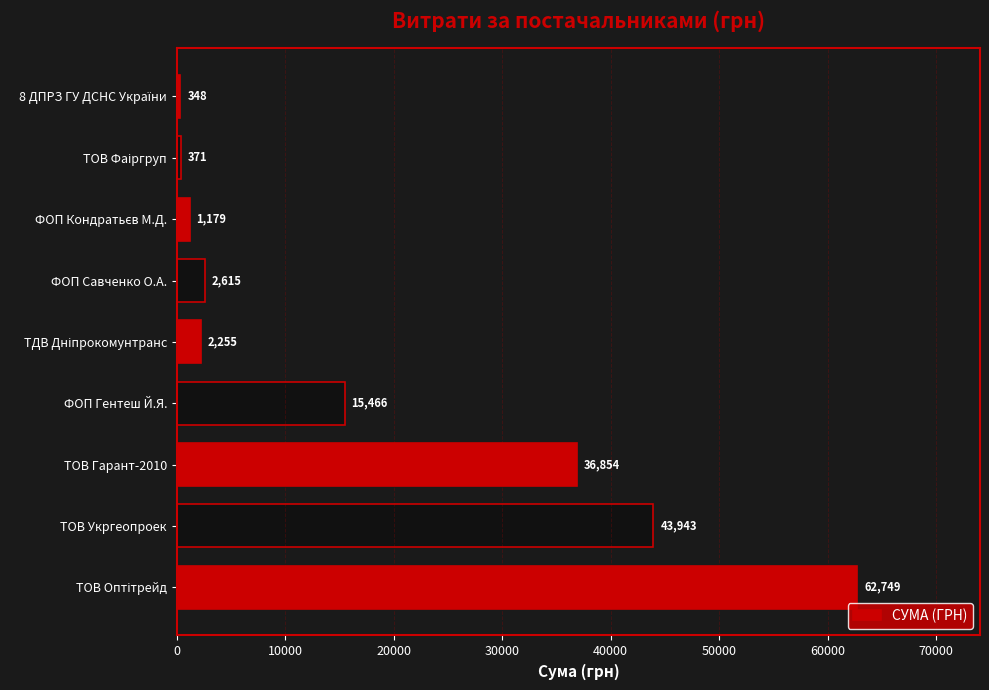

What is the minimum value shown in the chart?

348